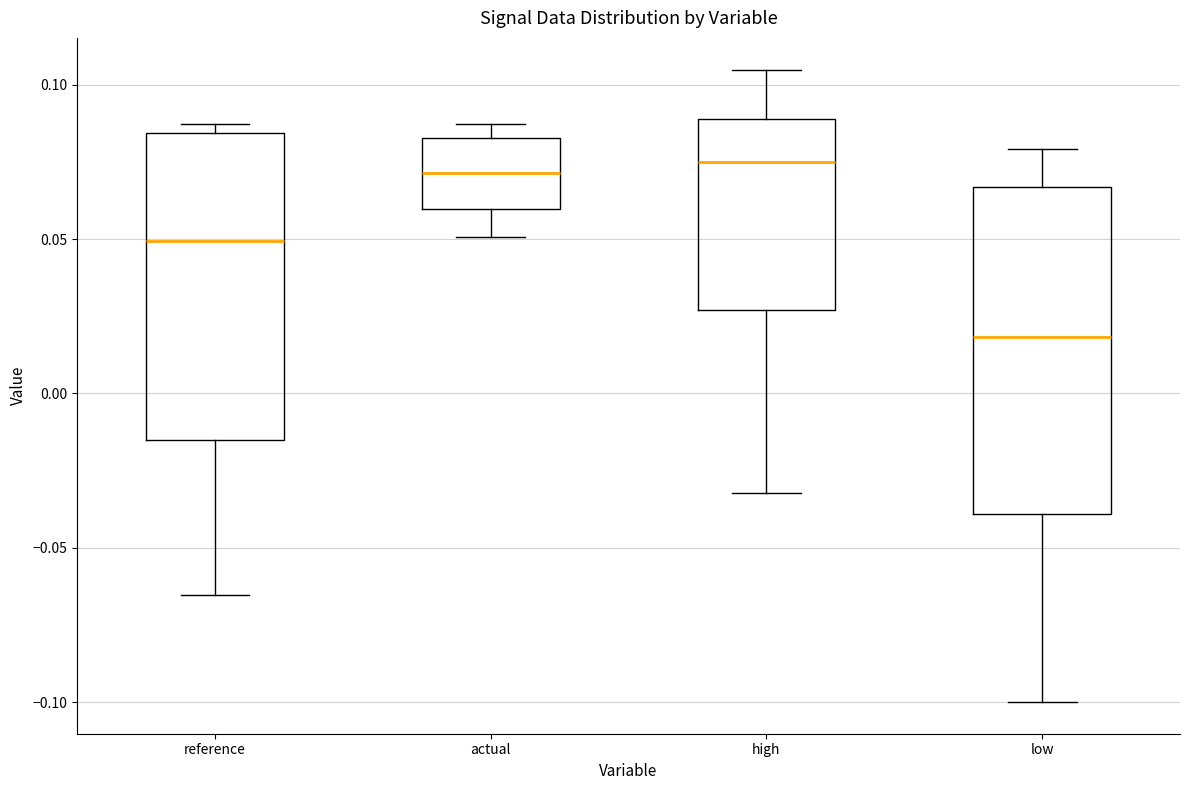

Which box has the lowest median line?

low